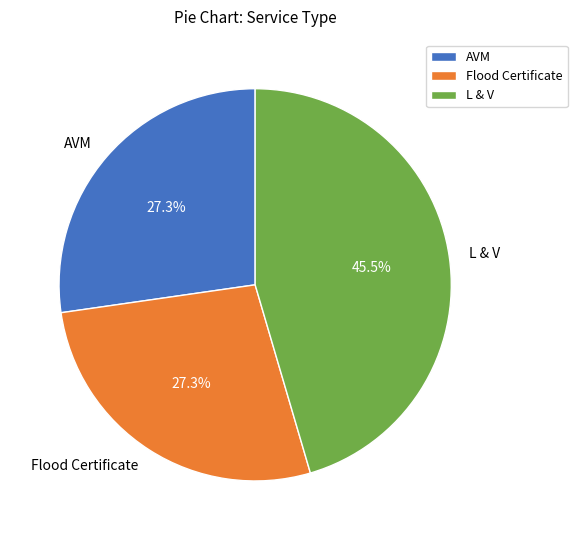

What portion of the pie excludes L & V?

54.5%